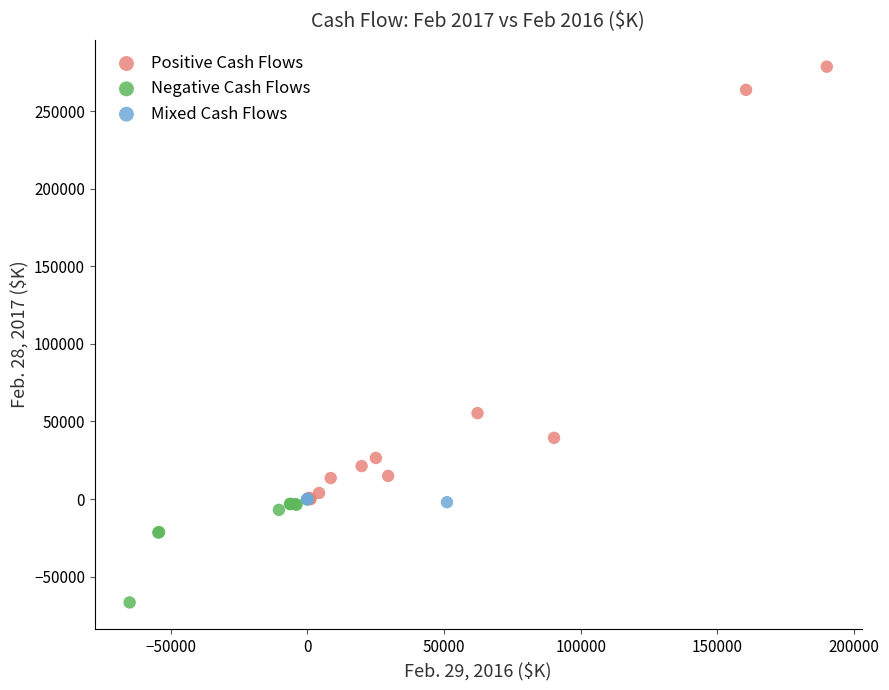

Which series reaches the maximum Y coordinate?

Positive Cash Flows